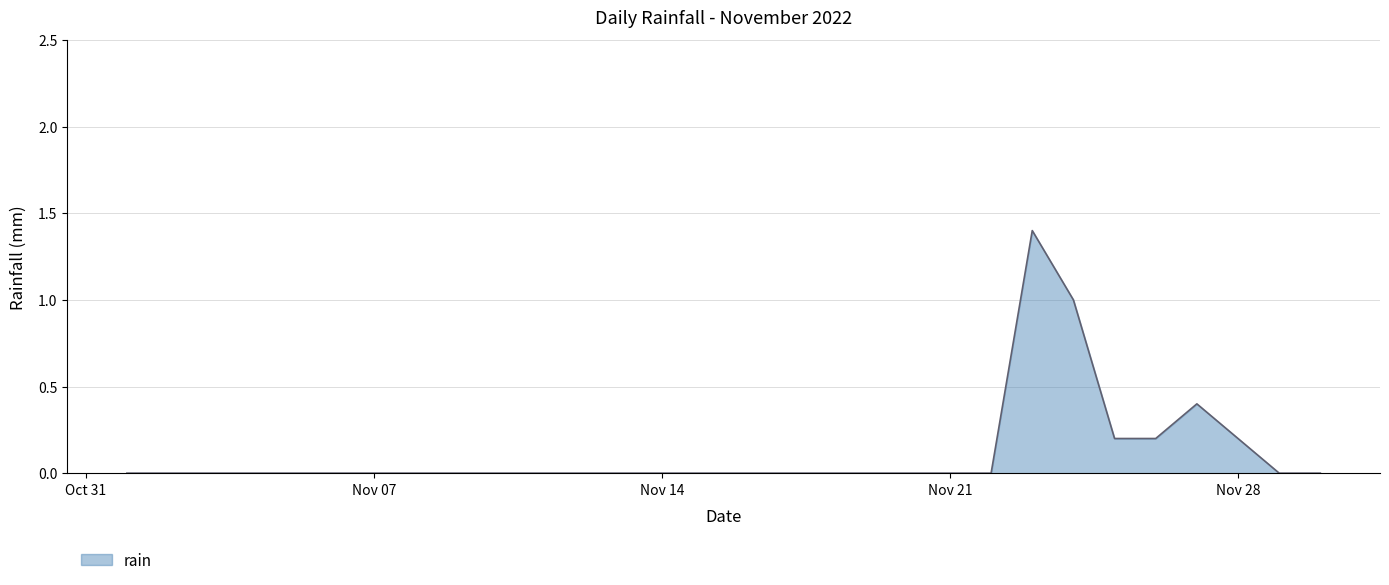

What is the maximum value shown in the chart?

1.4